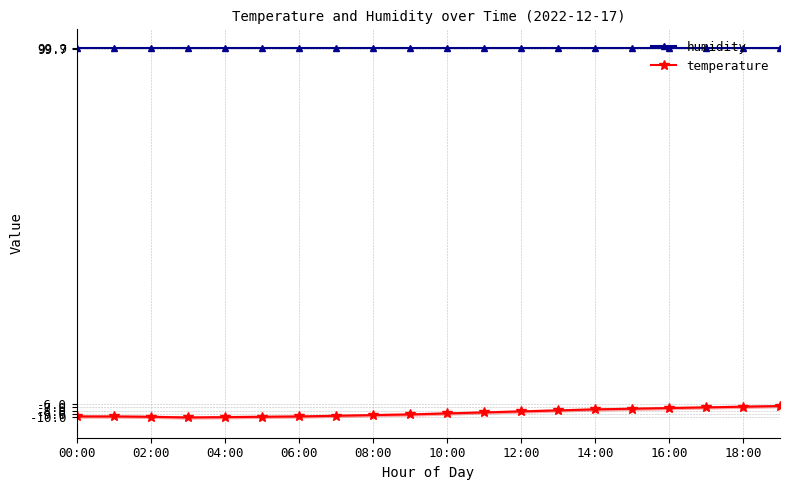

True or false: temperature and humidity intersect in this chart.

False